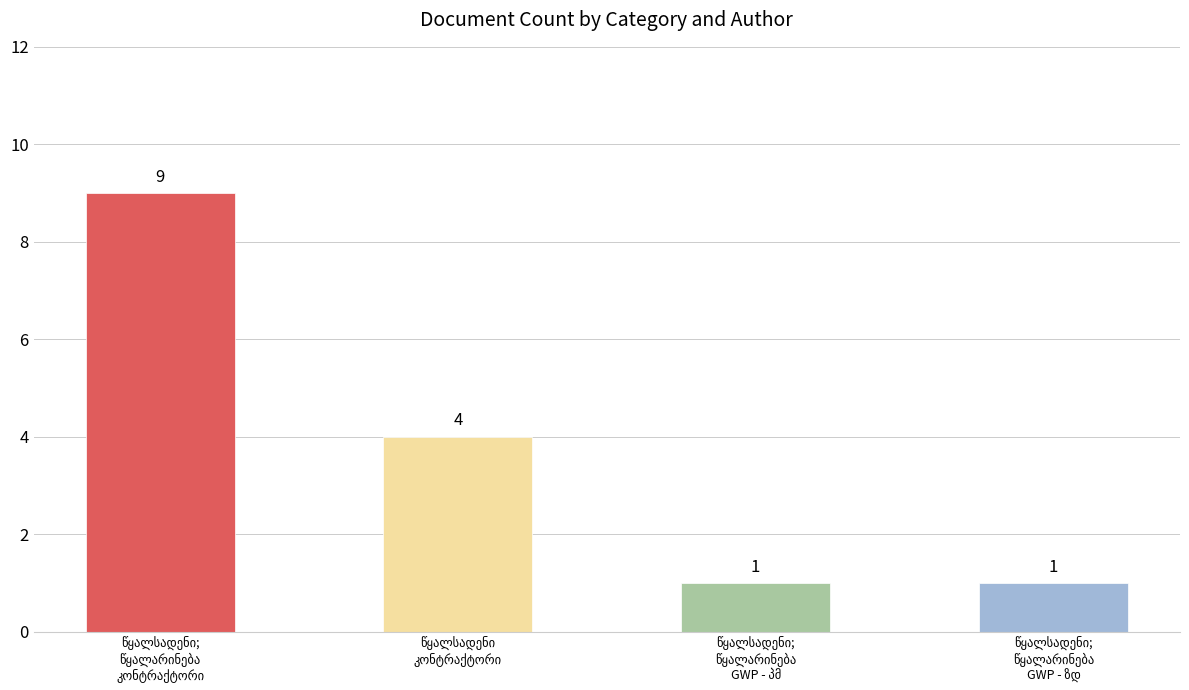

What is the sum of the values at წყალსადენი - კონტრაქტორი and წყალსადენი; წყალარინება - GWP - ზედამხედველი?

5